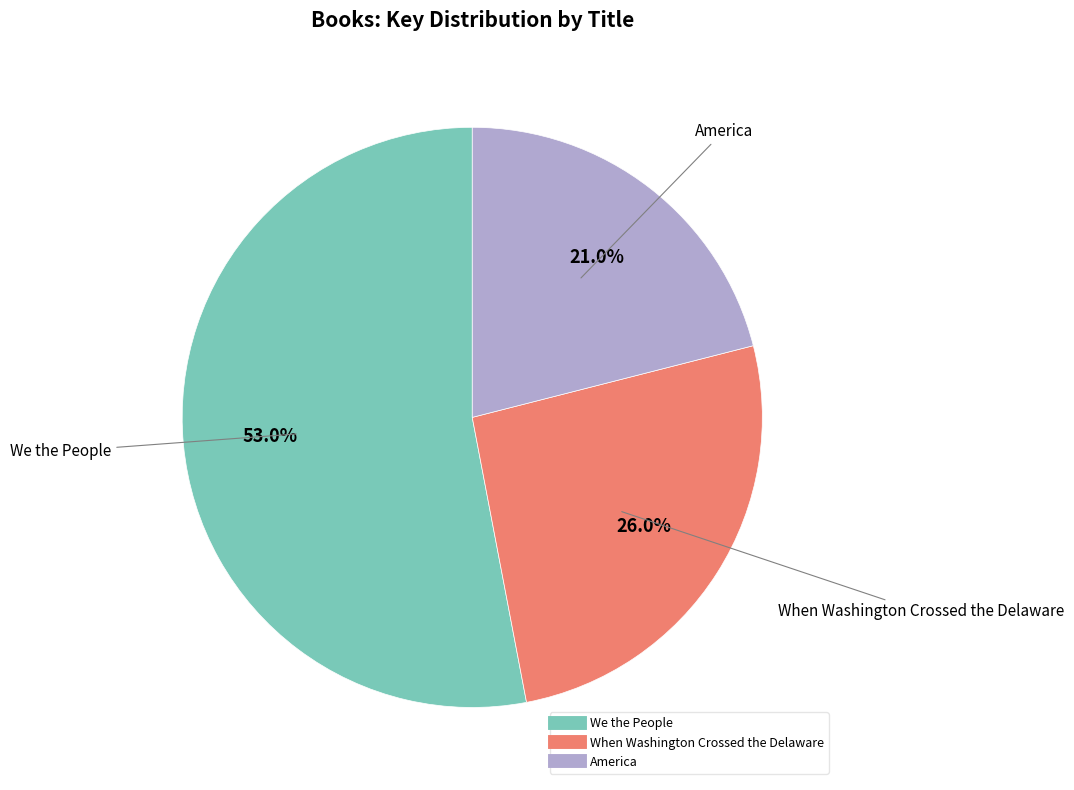

What is the largest slice in the pie chart?

We the People